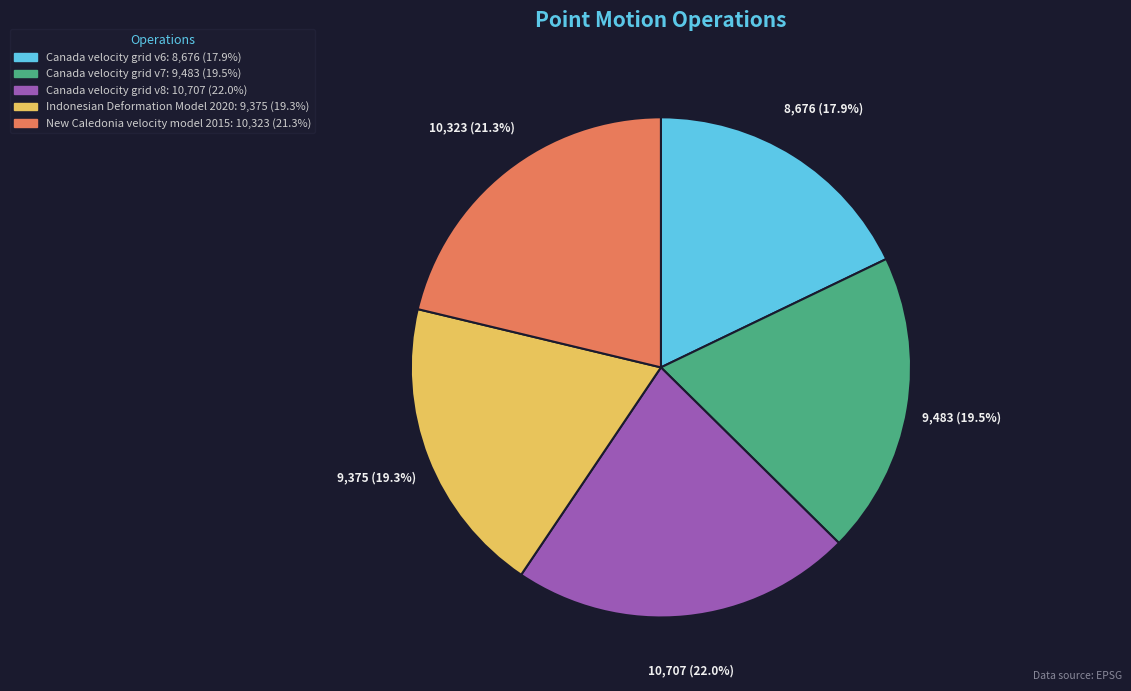

Which has a higher value, Canada velocity grid v8 or New Caledonia velocity model 2015?

Canada velocity grid v8